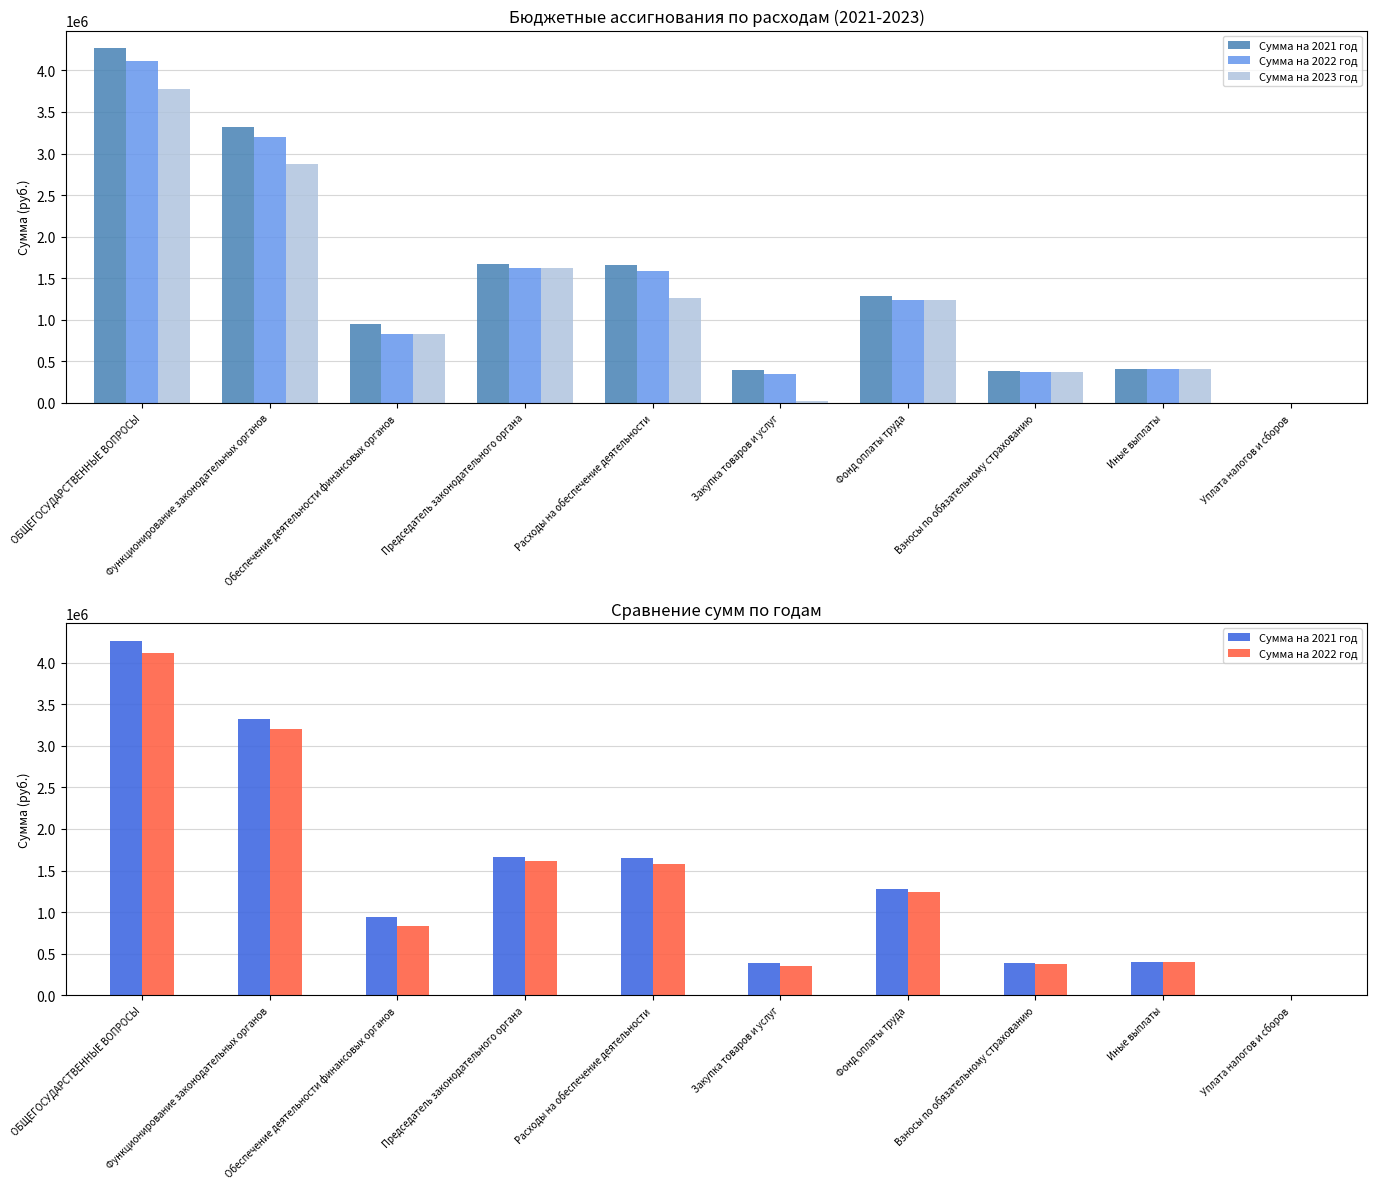

What is the highest value of the Сумма на 2023 год series?

3779500